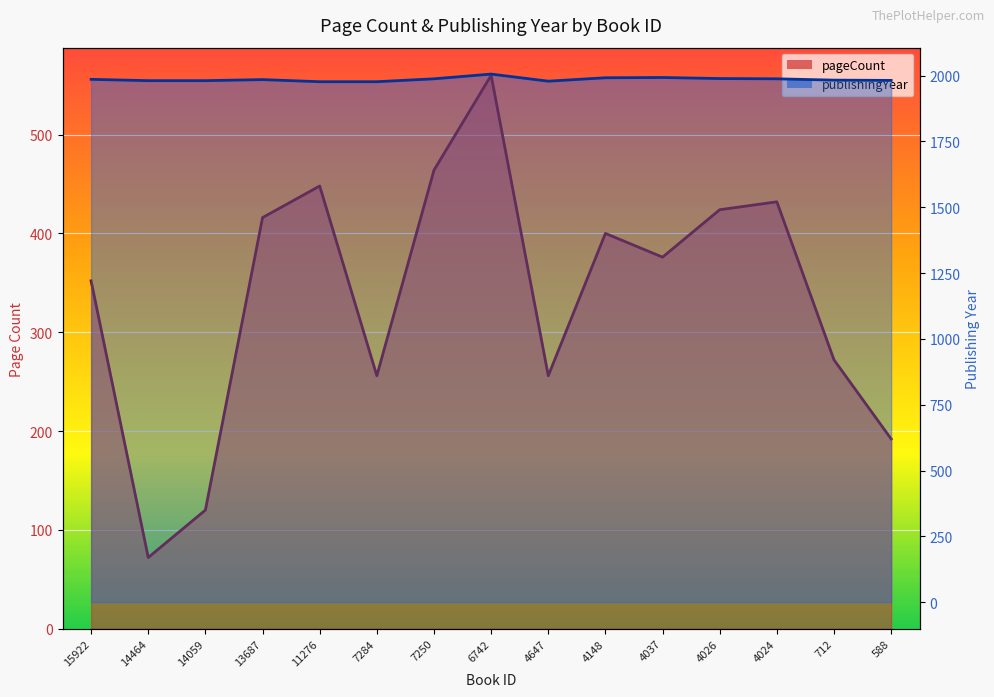

Reading left to right, what are all the values shown in this chart?

pageCount: 15922=352	14464=72	14059=120	13687=416	11276=448	7284=256	7250=464	6742=560	4647=256	4148=400	4037=376	4026=424	4024=432	712=272	588=192
publishingYear: 15922=1986	14464=1981	14059=1981	13687=1985	11276=1977	7284=1977	7250=1988	6742=2006	4647=1979	4148=1992	4037=1993	4026=1989	4024=1988	712=1983	588=1982